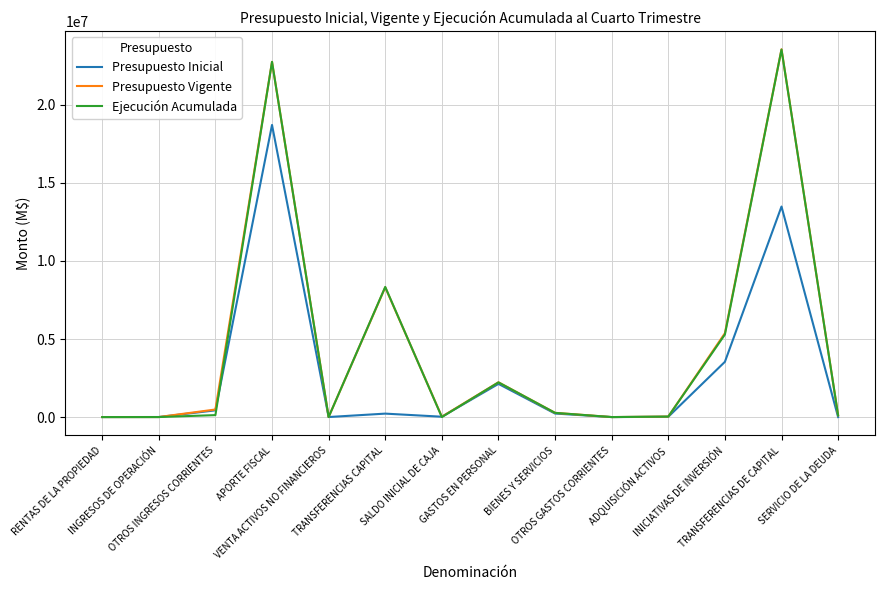

What is the greatest value displayed?

23565482